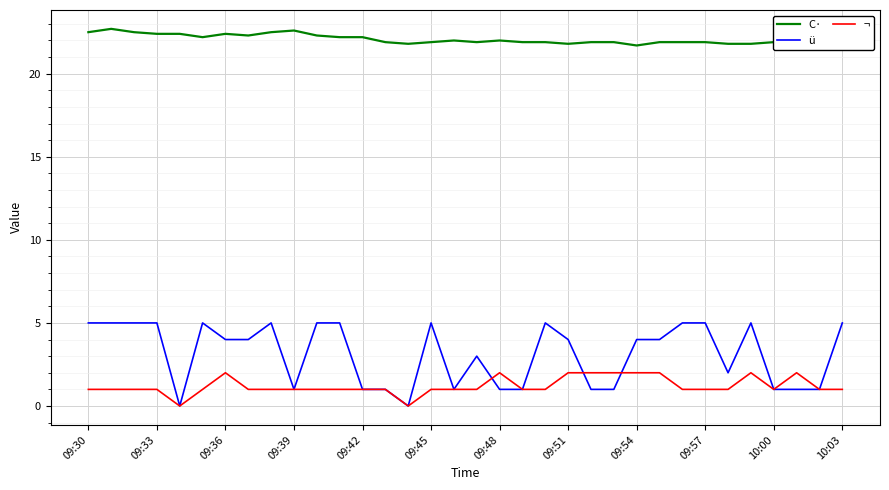

Count the number of data series in this chart.

3